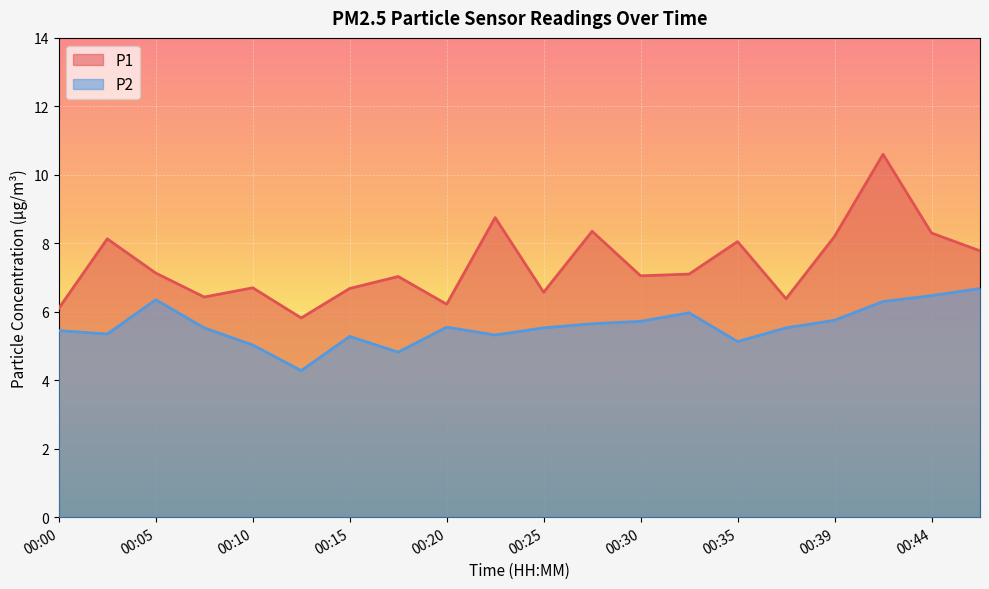

What is the difference between the maximum and minimum values in the P2 series?

2.4